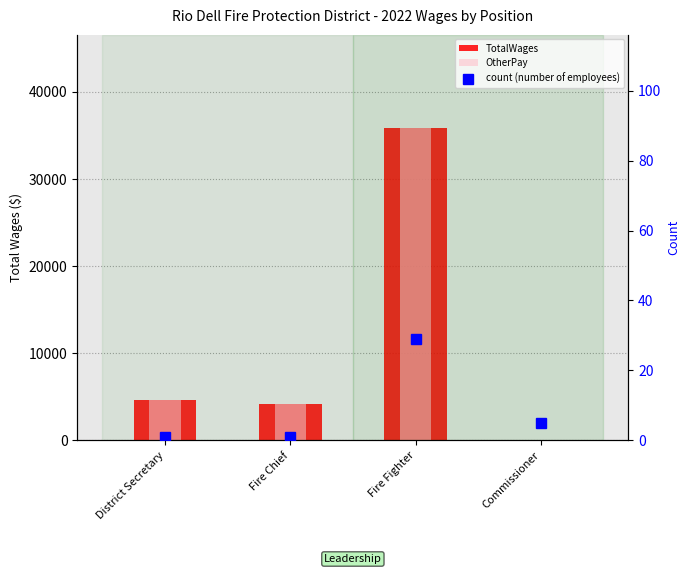

Are the bars horizontal?

No